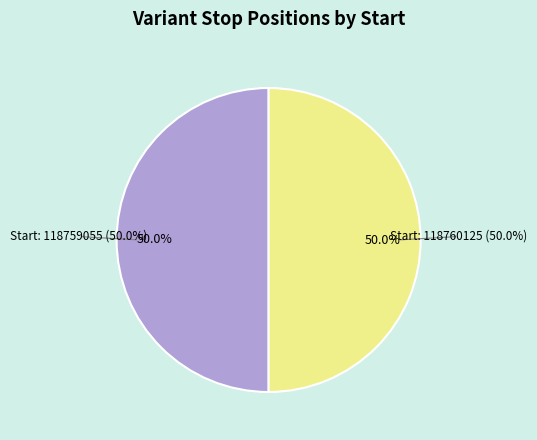

The 118760125 slice represents 50% of the pie. True or false?

True